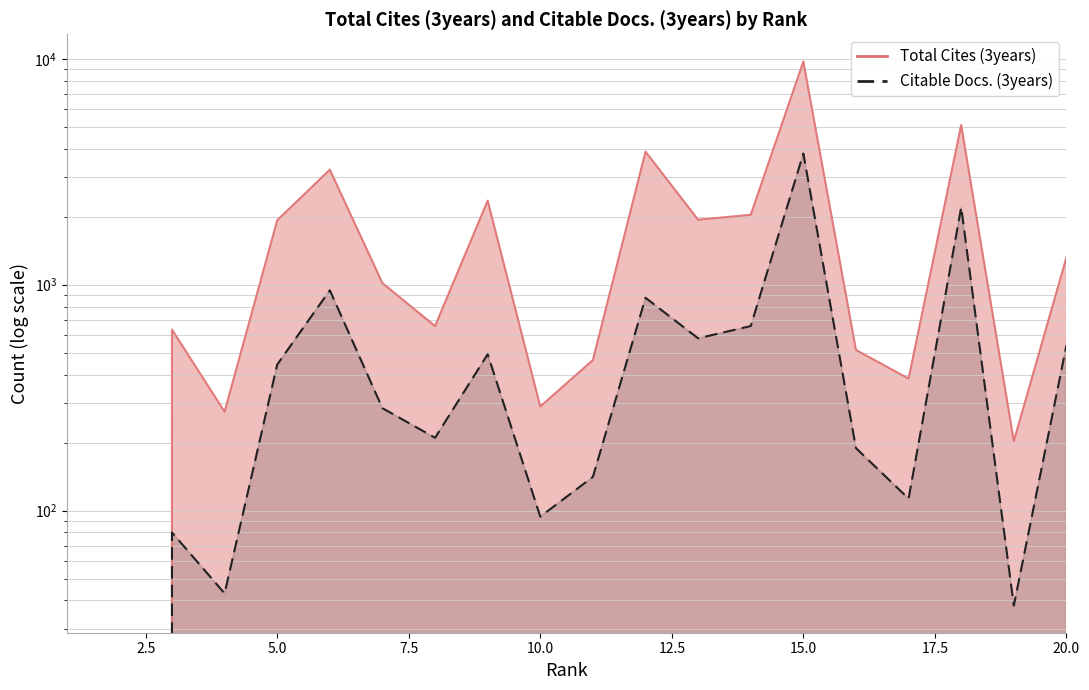

Which series has the widest spread of values?

Total Cites (3years)